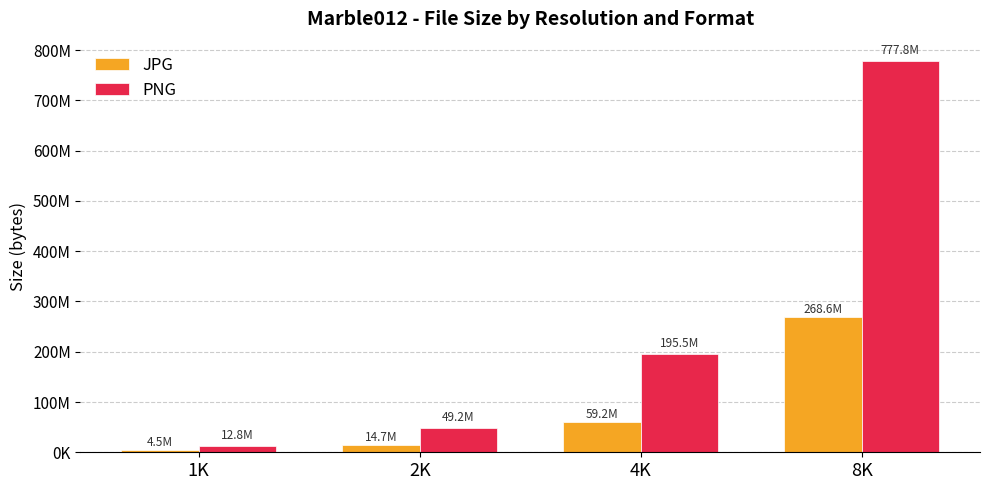

Rank the series by their maximum value, from lowest to highest.

JPG, PNG